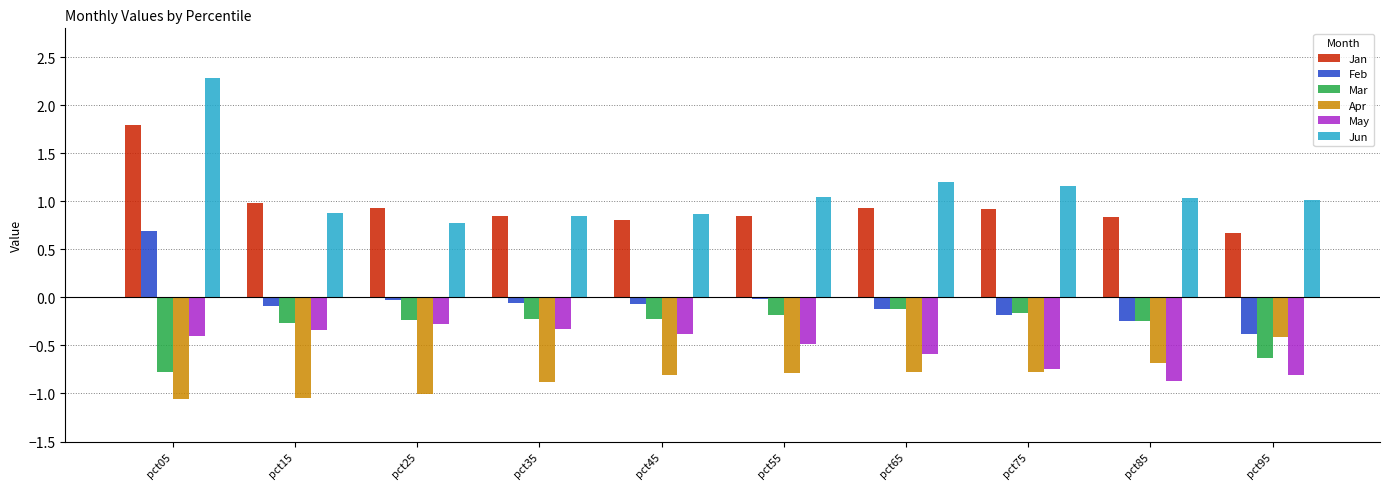

Does the chart contain any negative values?

Yes